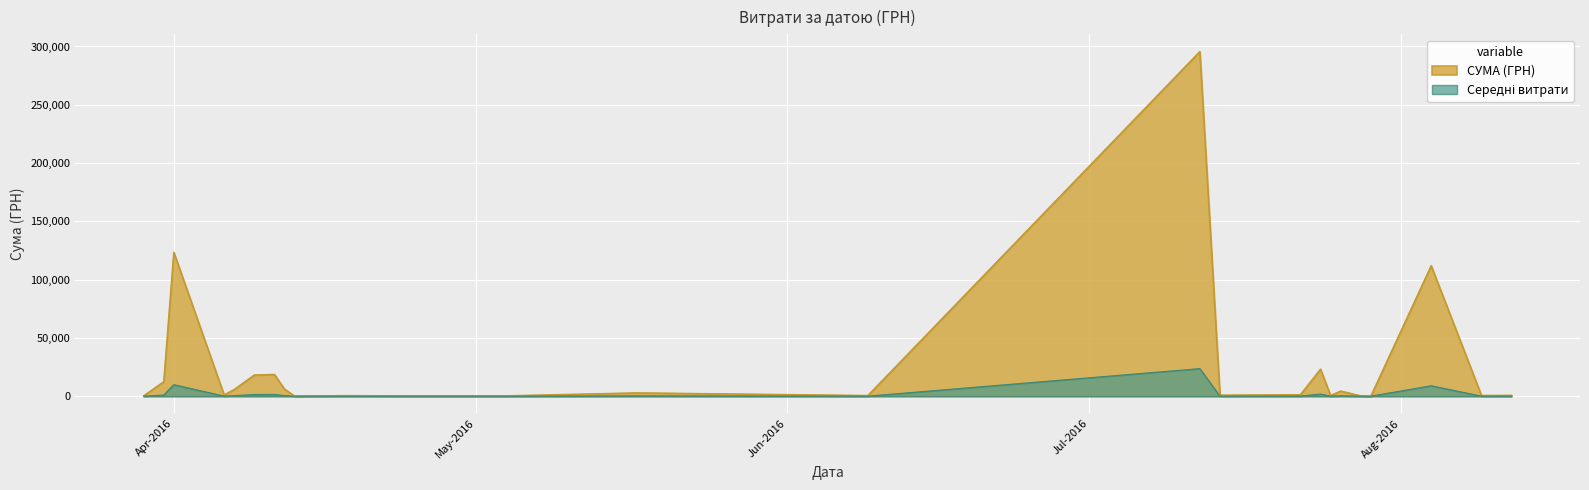

What is the maximum value shown in the chart?

295638.6